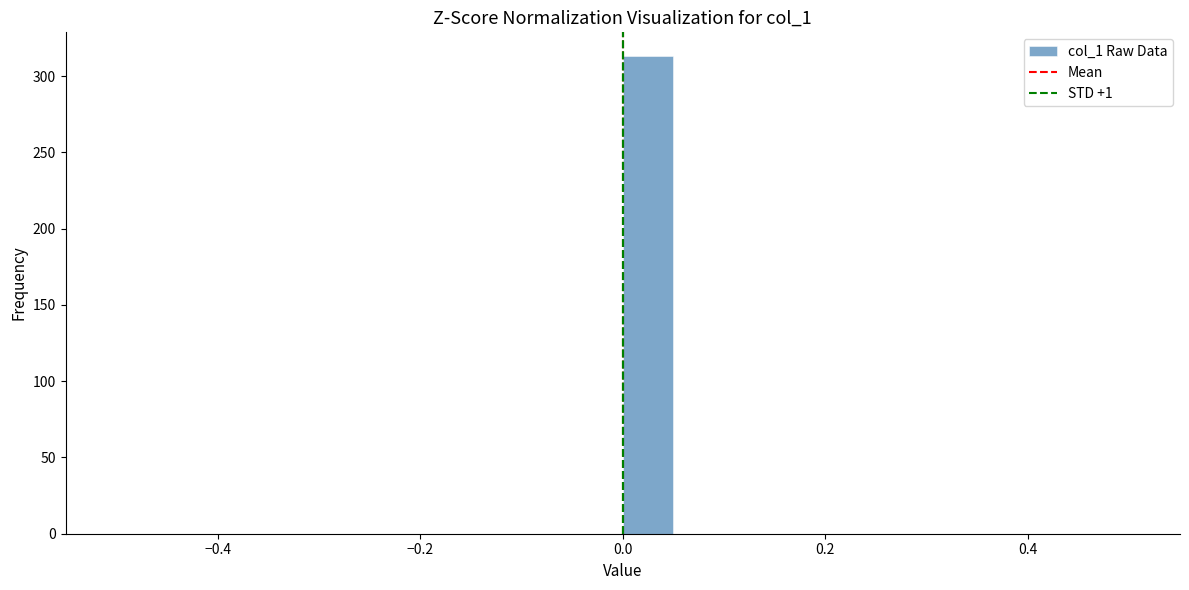

Around what value on the x-axis is the tallest bar? Give the approximate position of its centre, as read against the axis.

0.02